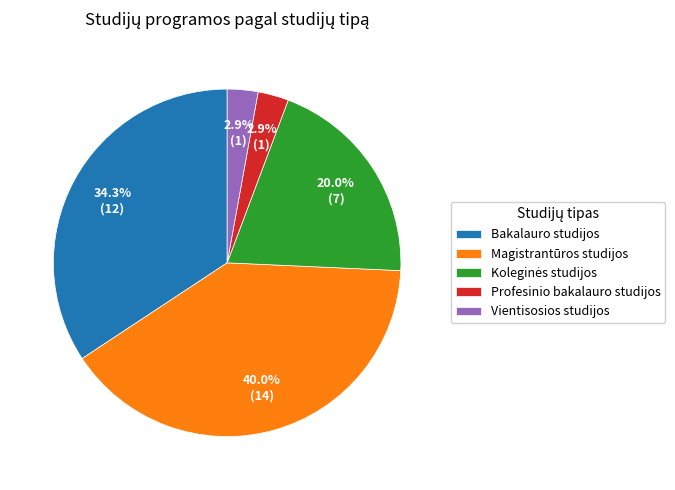

To the nearest percent, what percentage of the pie is Profesinio bakalauro studijos?

3%